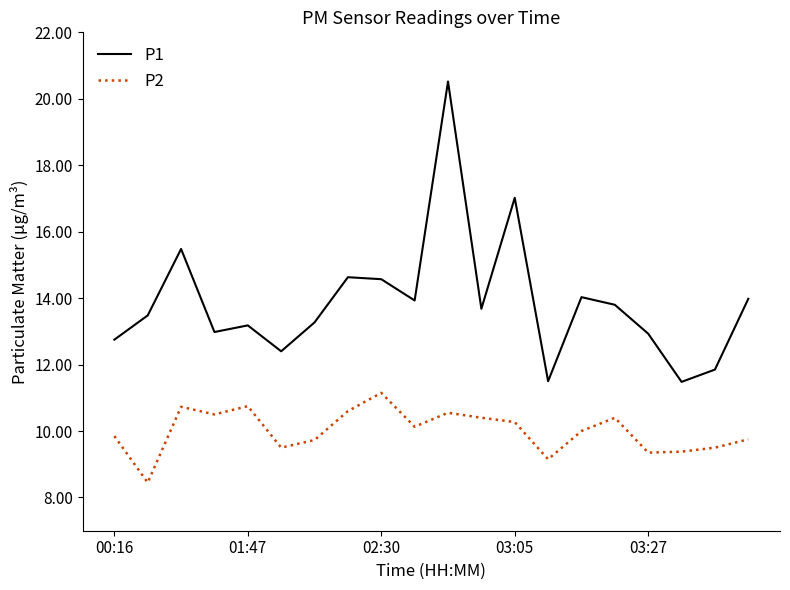

List the series in order of their peak value, lowest first.

P2, P1